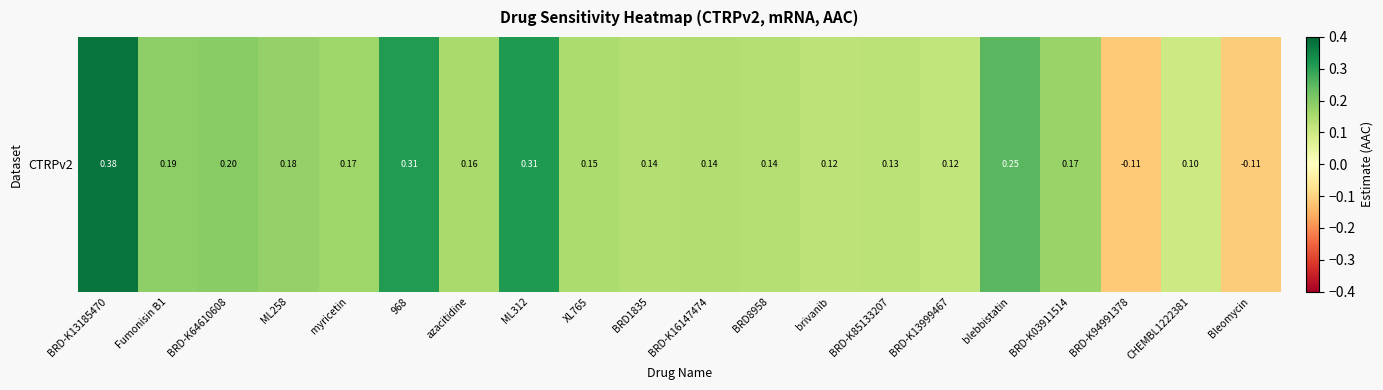

What is the difference between the second highest and minimum values?

0.4